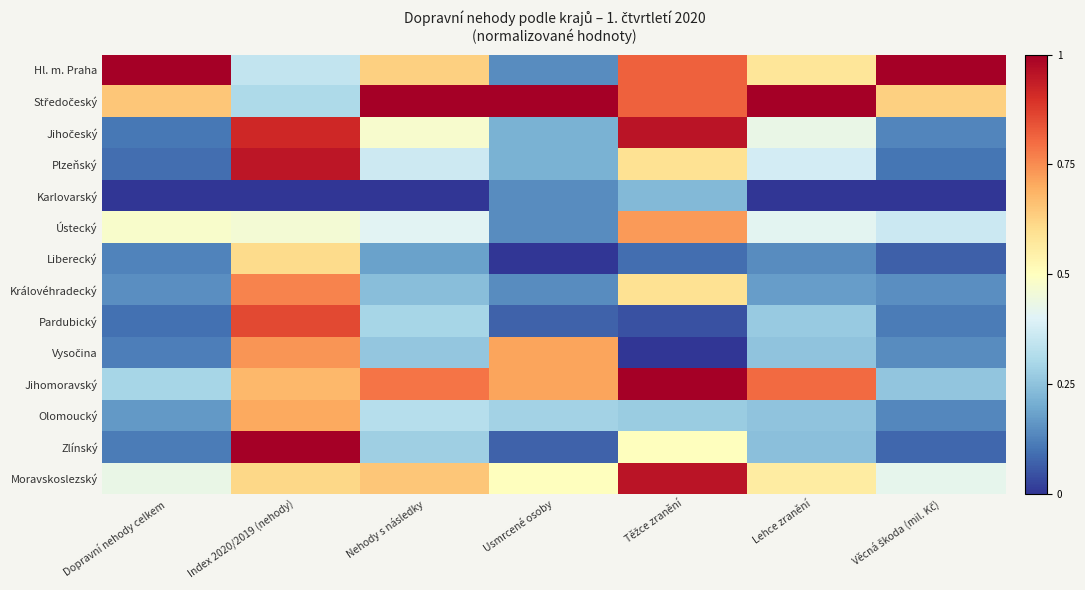

Which label corresponds to the smallest value in the chart?

Dopravní nehody celkem